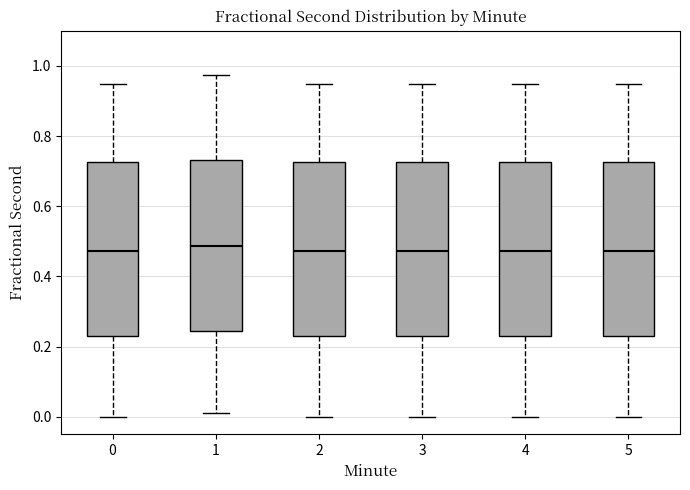

Reading left to right, read every box against the y-axis: the position of its median line, the range the box covers, and the ends of its whiskers. The values are not printed on the chart, so give them approximately, as read against the axis.

0: median 0.48, box 0.22 to 0.72, whiskers 0.00 to 0.94
1: median 0.48, box 0.24 to 0.74, whiskers 0.02 to 0.98
2: median 0.48, box 0.22 to 0.72, whiskers 0.00 to 0.94
3: median 0.48, box 0.22 to 0.72, whiskers 0.00 to 0.94
4: median 0.48, box 0.22 to 0.72, whiskers 0.00 to 0.94
5: median 0.48, box 0.22 to 0.72, whiskers 0.00 to 0.94